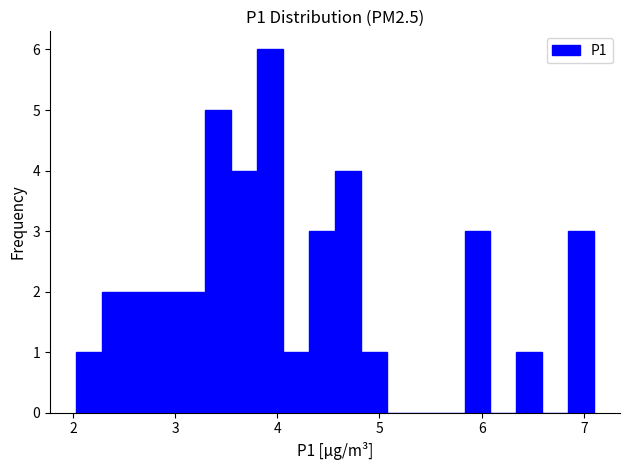

Around what value on the x-axis is the tallest bar? Give the approximate position of its centre, as read against the axis.

3.9